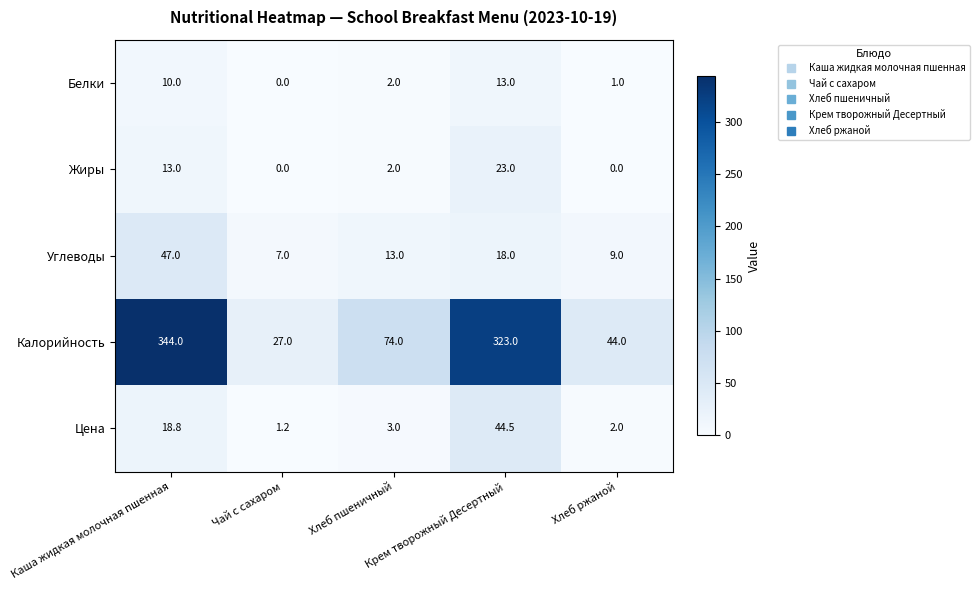

What is the difference between the second highest and minimum values in the Калорийность series?

296.0